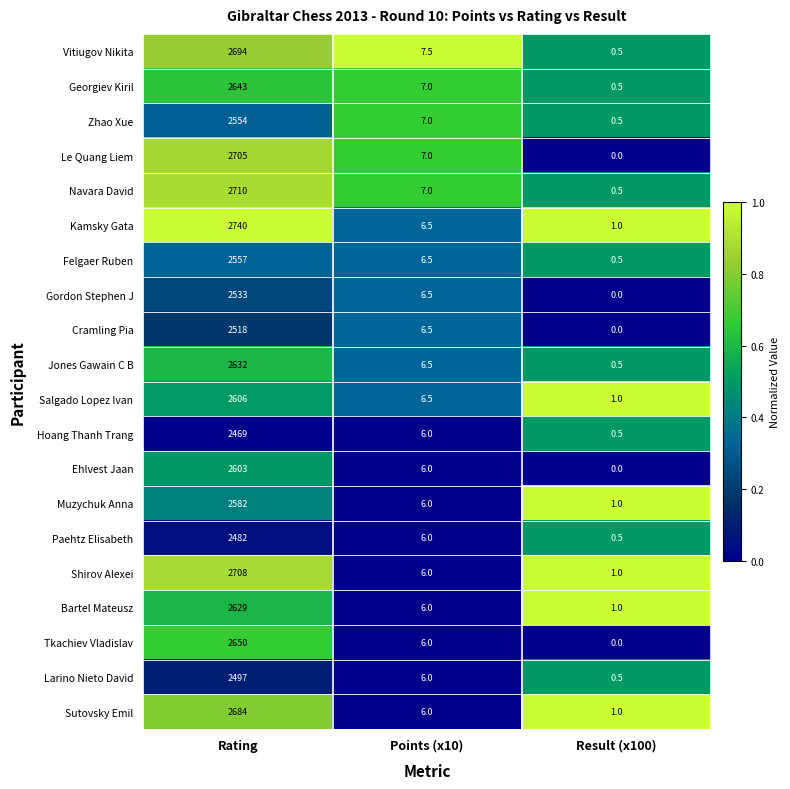

Which series has the largest total across all categories?

Kamsky Gata